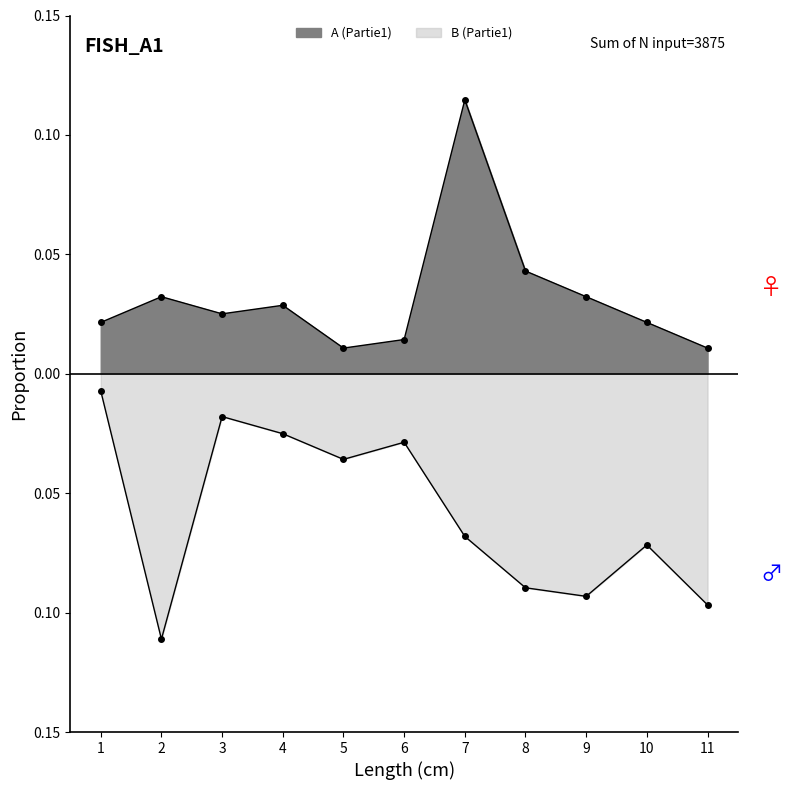

True or false: B (Partie1) has more than 2 points higher than both neighbors.

True